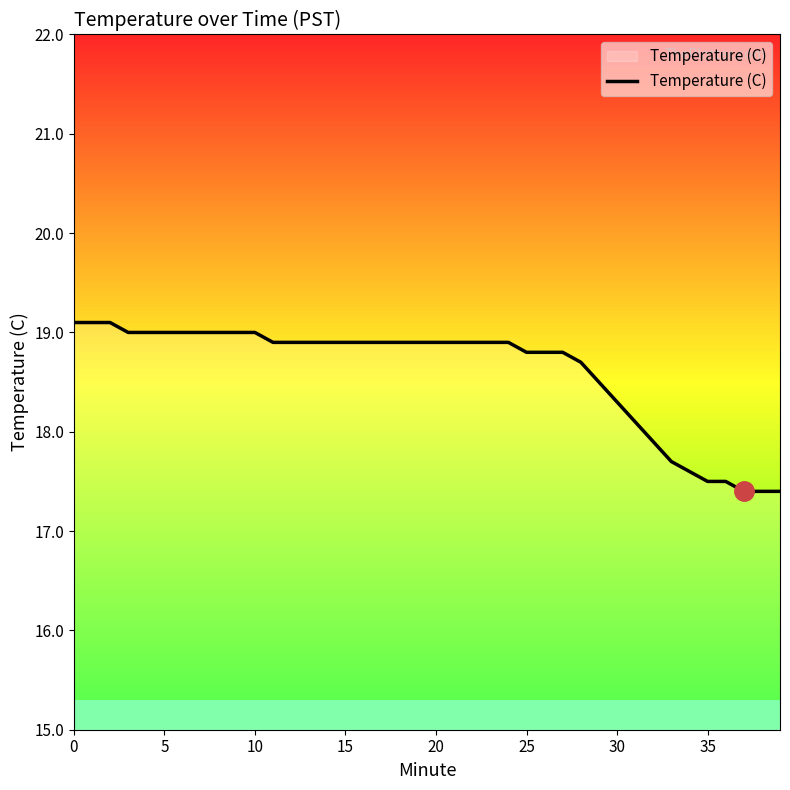

What is the difference between the maximum and minimum values?

1.7